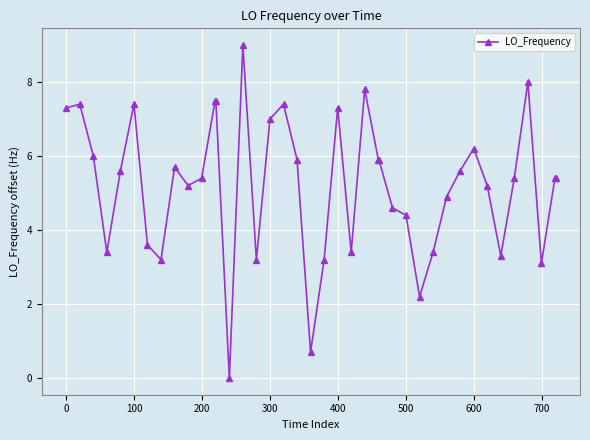

What is the difference between the second highest and second lowest values?

7.3